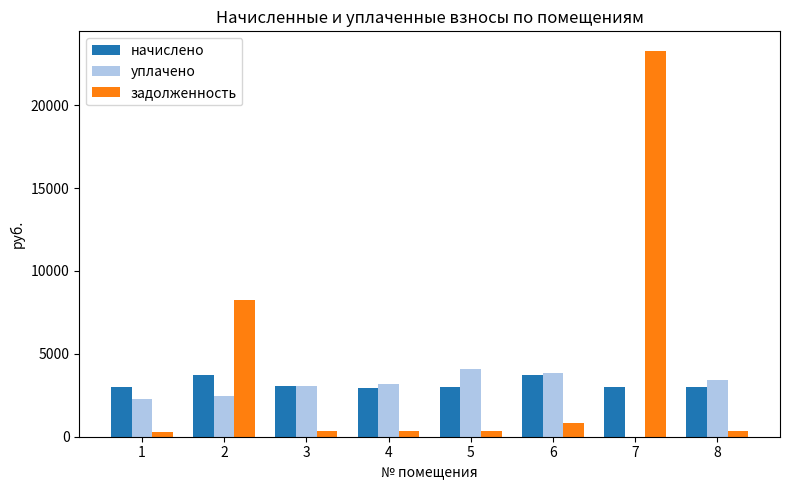

What is the sum of all уплачено values?

22359.0